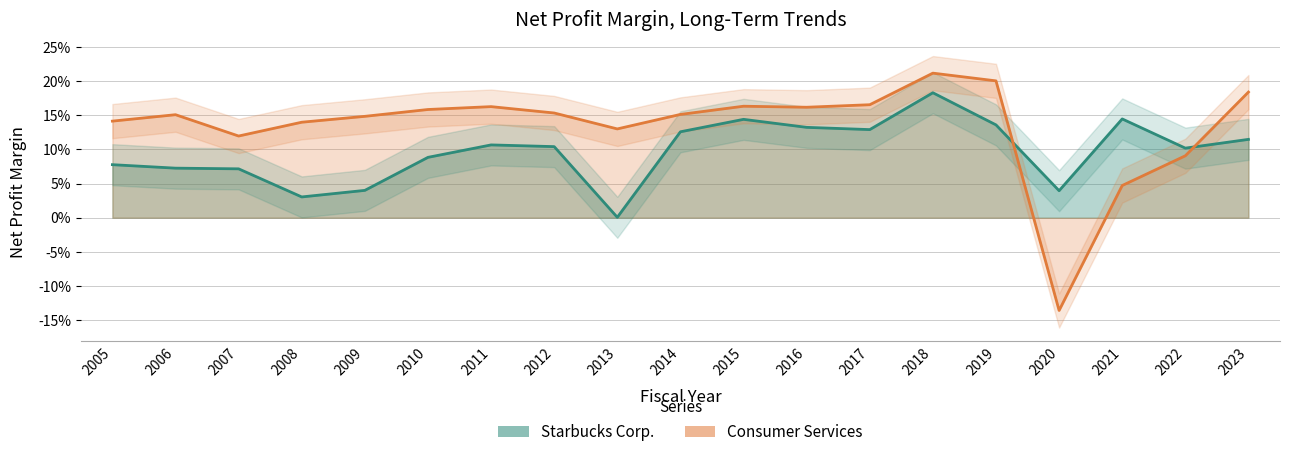

At which category does Starbucks Corp. reach its first local valley?

2008